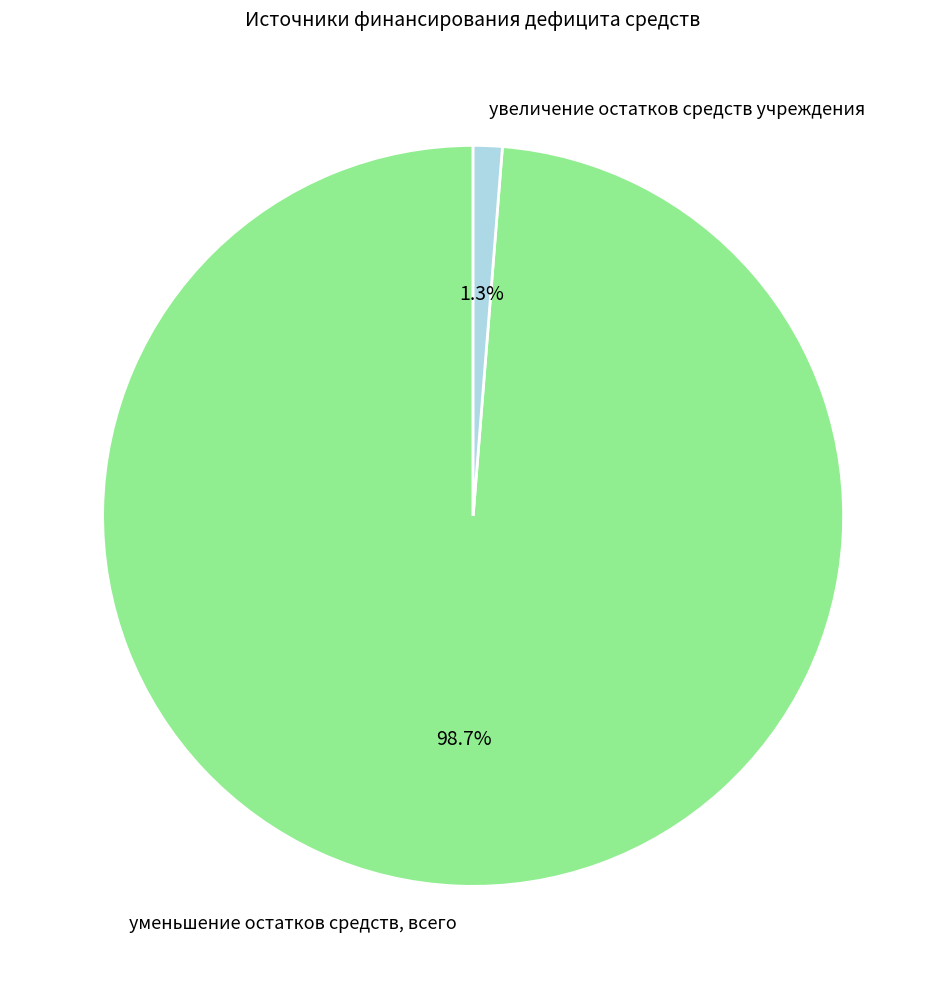

Which slice is the largest?

уменьшение остатков средств, всего